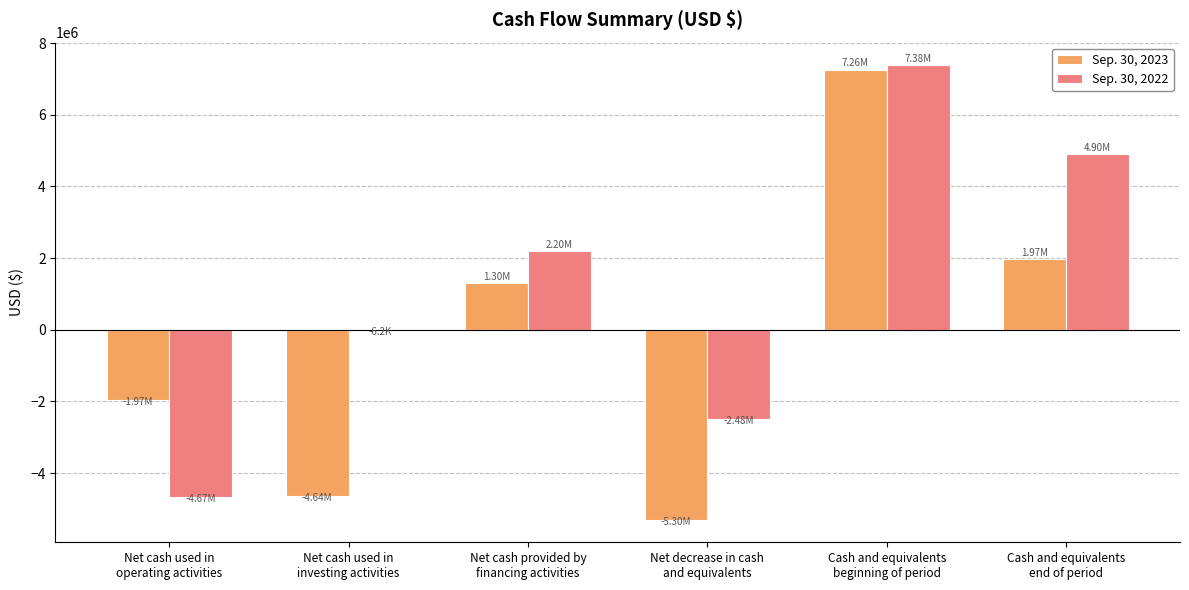

What are all the series names shown in the legend?

Sep. 30, 2023, Sep. 30, 2022